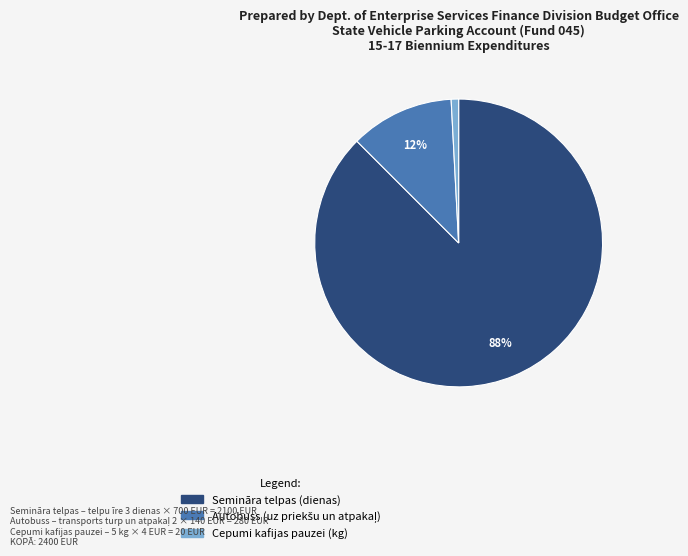

What is the smallest slice in the pie chart?

Cepumi kafijas pauzei (kg)